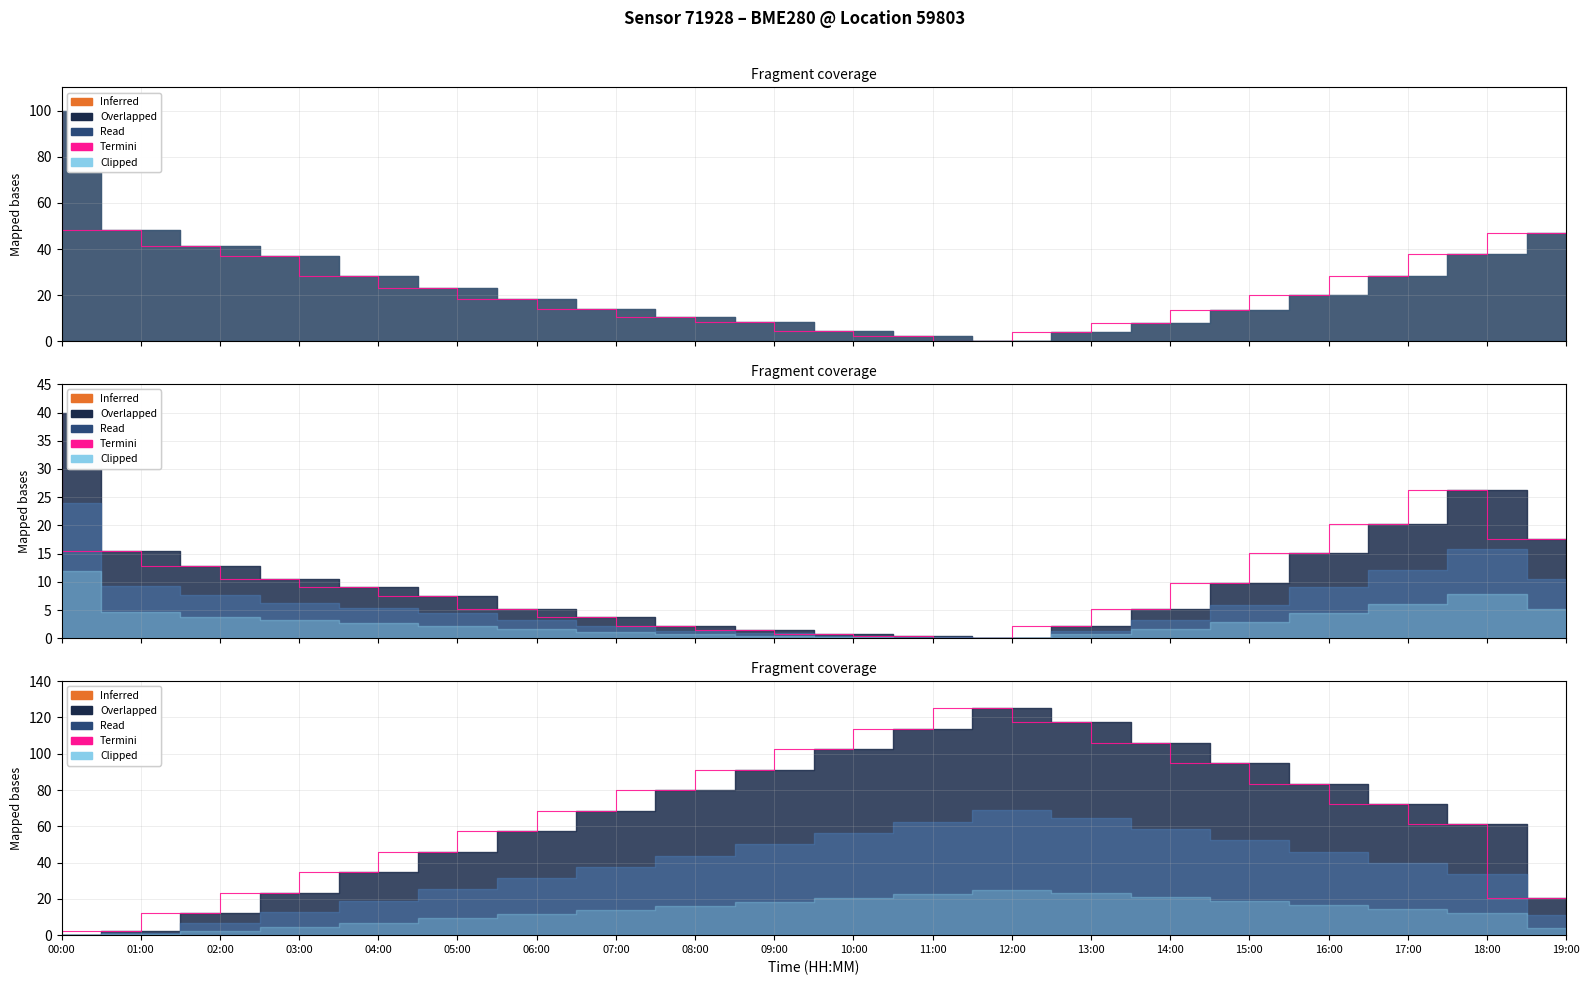

What is the difference between the values at 16:00 and 07:00?

15.1